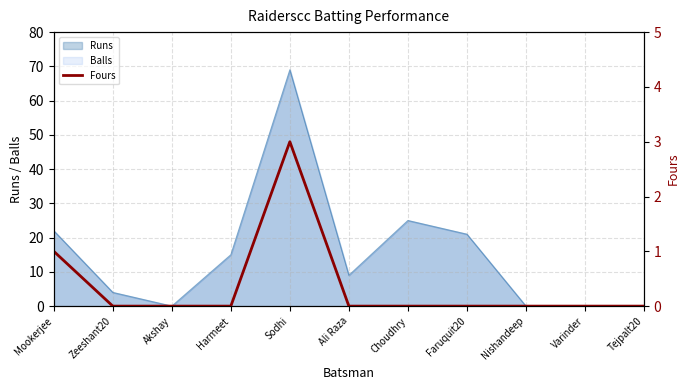

Which has a higher value, Faruquit20 or Zeeshant20?

Faruquit20